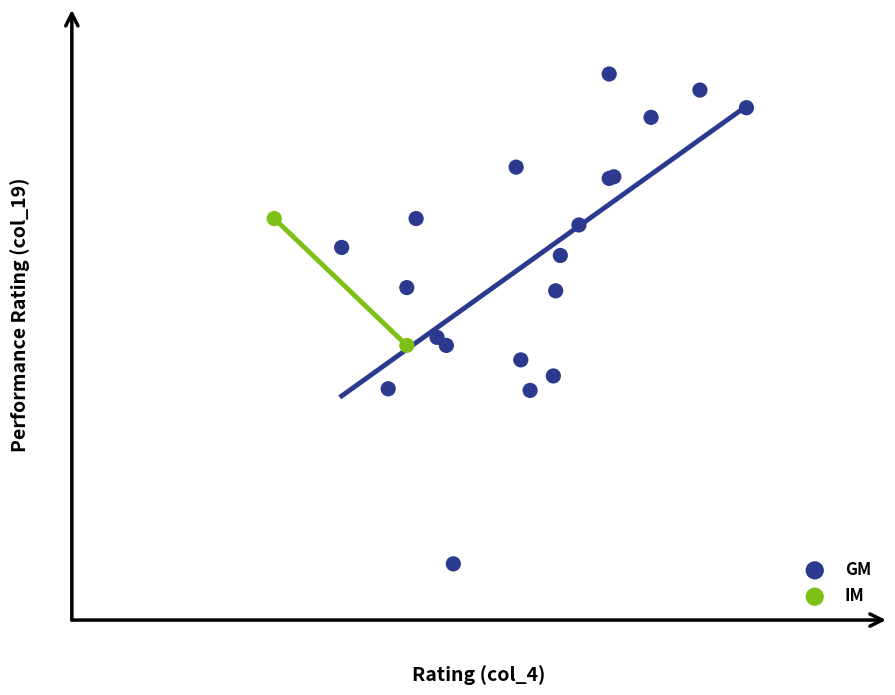

What are all the series names shown in the legend?

GM, IM